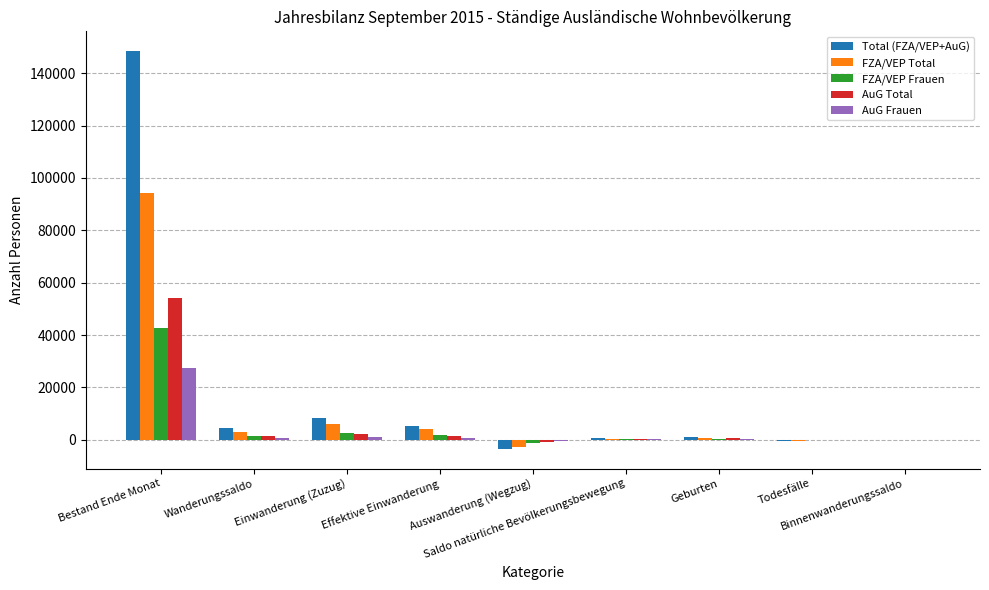

How many data points does each series have?

9